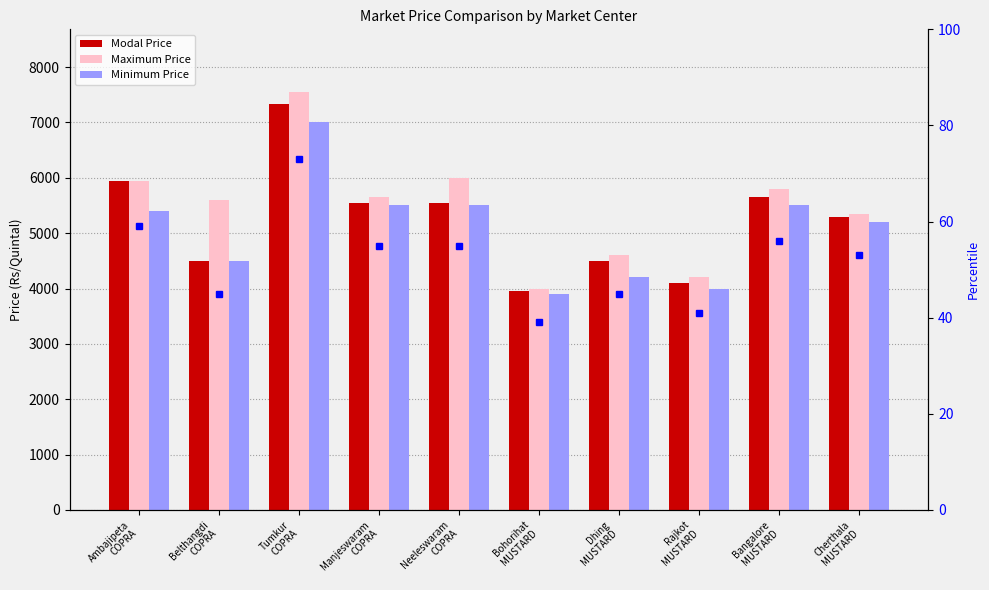

How many values in the Modal Price series are below 5550?

5